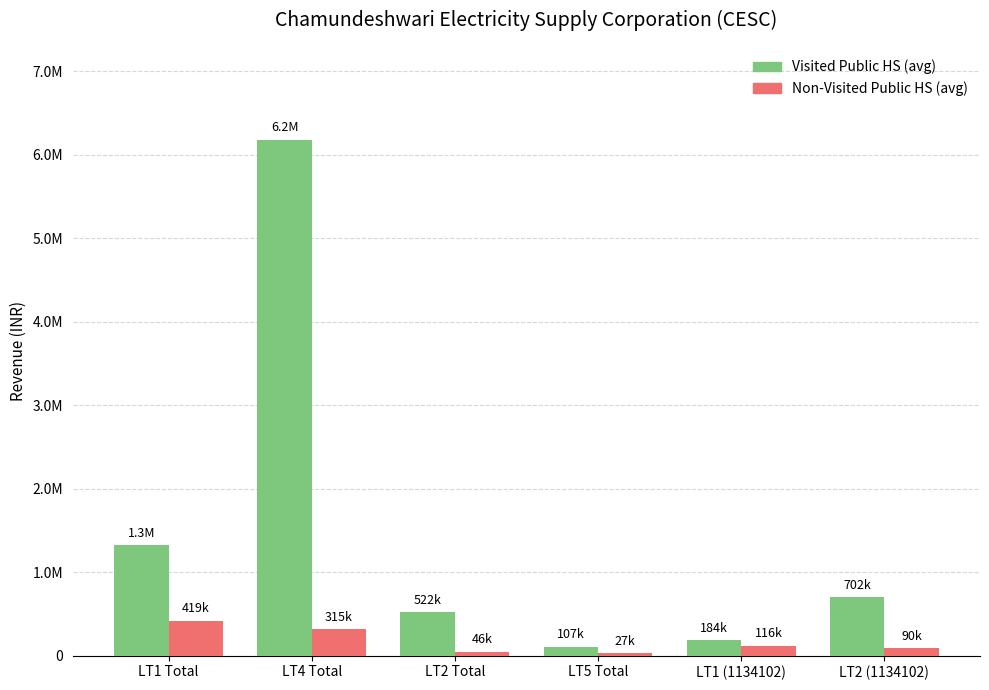

List the series in order of their overall mean, highest first.

Visited Public HS (avg), Non-Visited Public HS (avg)